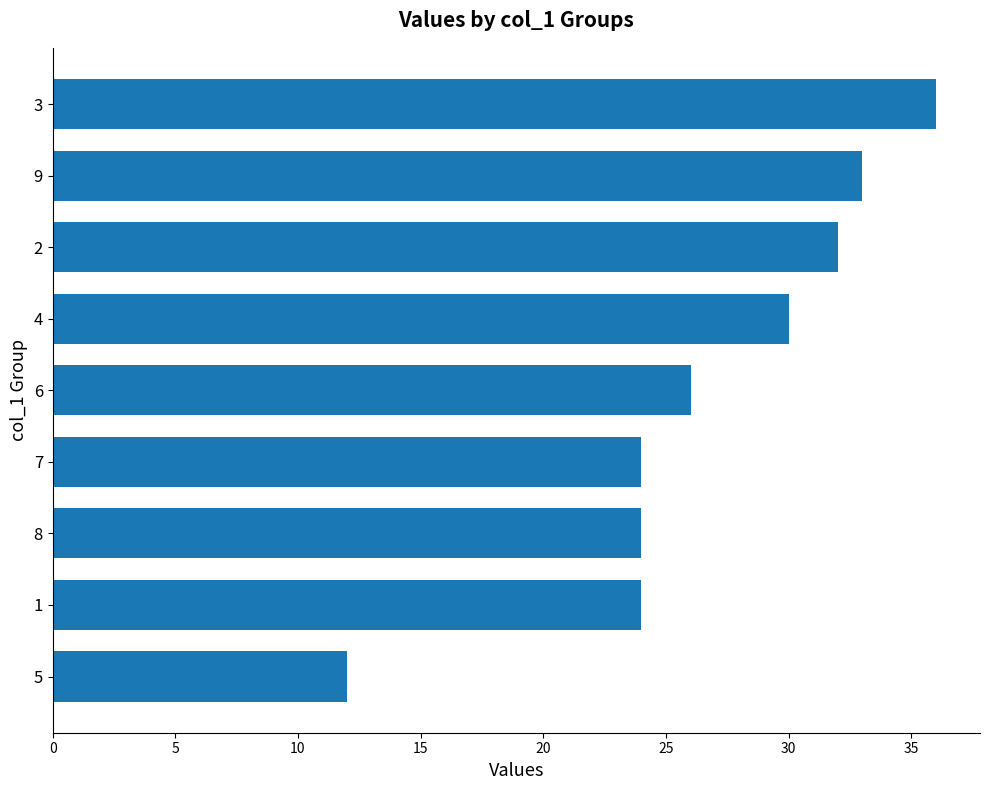

Reading top to bottom, list all the values displayed in this chart.

3=36	9=33	2=32	4=30	6=26	7=24	8=24	1=24	5=12